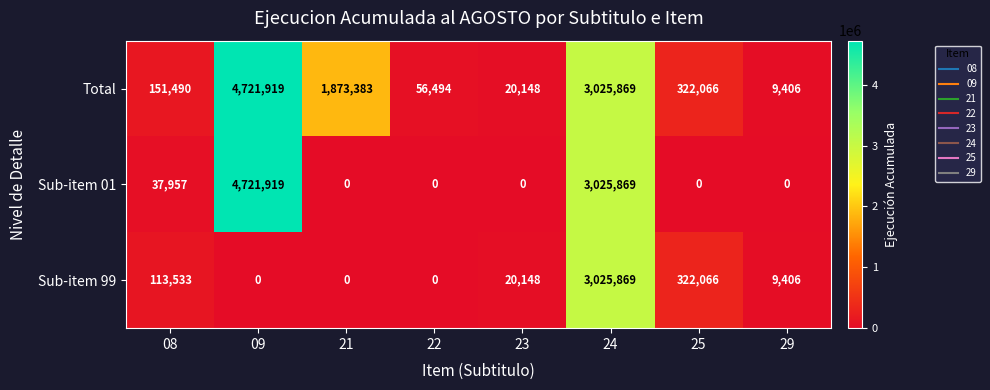

The value of Total at 09 is 7835212. True or false?

False